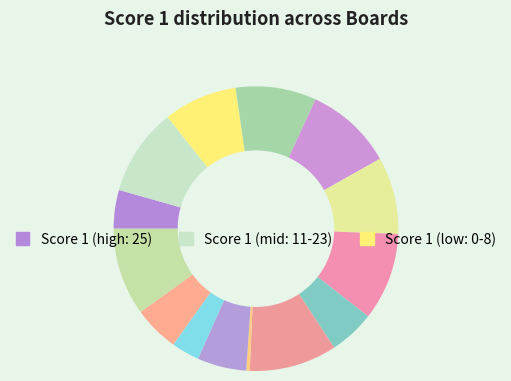

Rank the categories by value from highest to lowest.

Sanakal Amar, Pangare Prashant, Munna Mazharul Islam, Karekar Sandesh, Leader Samuel, Shetye Aniket, D Souza Andrew, Islam Nazrul, Palaniappan Nagappan, Dcunha John, Joshi Yogesh, Rout Raja, Dix Princila Jain, Dasari Kiran, Shahid Abdus